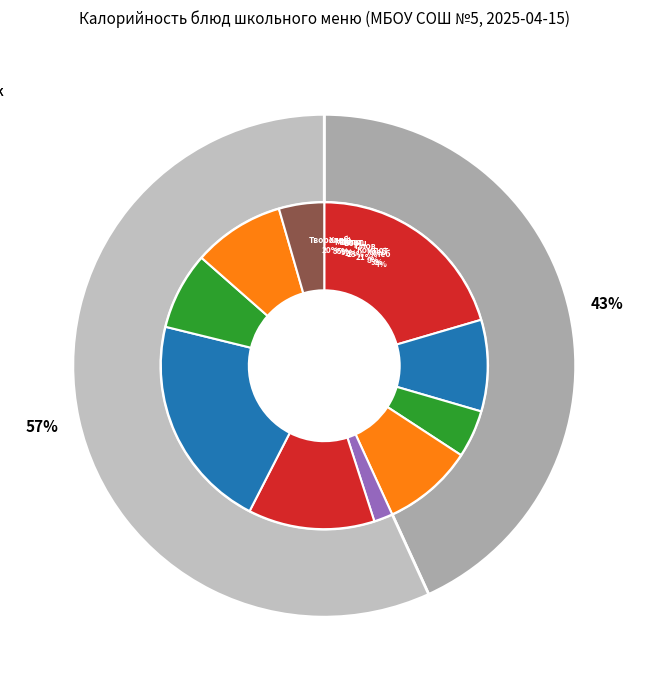

Is it true that Хлеб пшеничный (обед) is 9% of the pie?

True